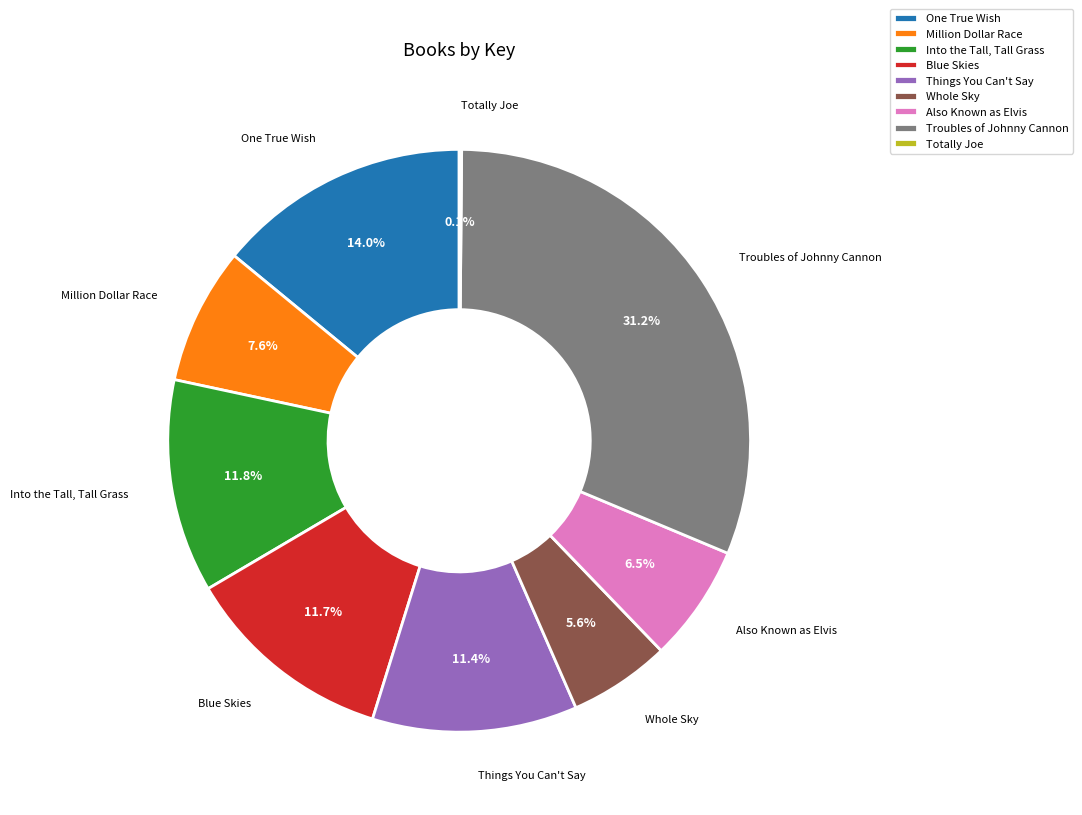

What percentage is NOT represented by One True Wish?

86.0%